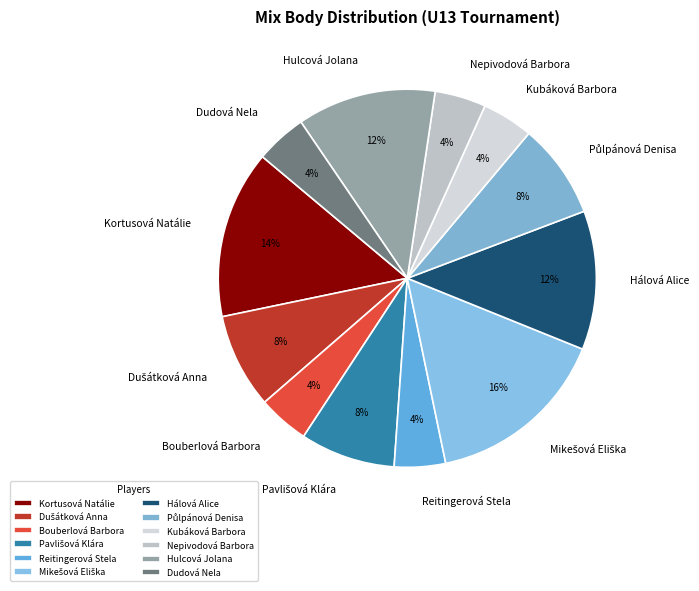

Is Hálová Alice the majority of the pie?

No